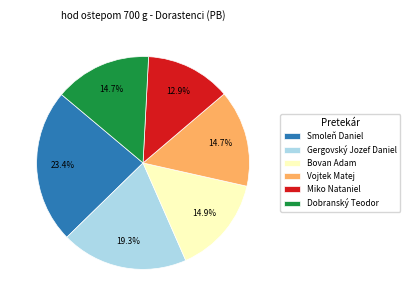

Is the sum of Dobranský Teodor and Miko Nataniel greater than half?

No